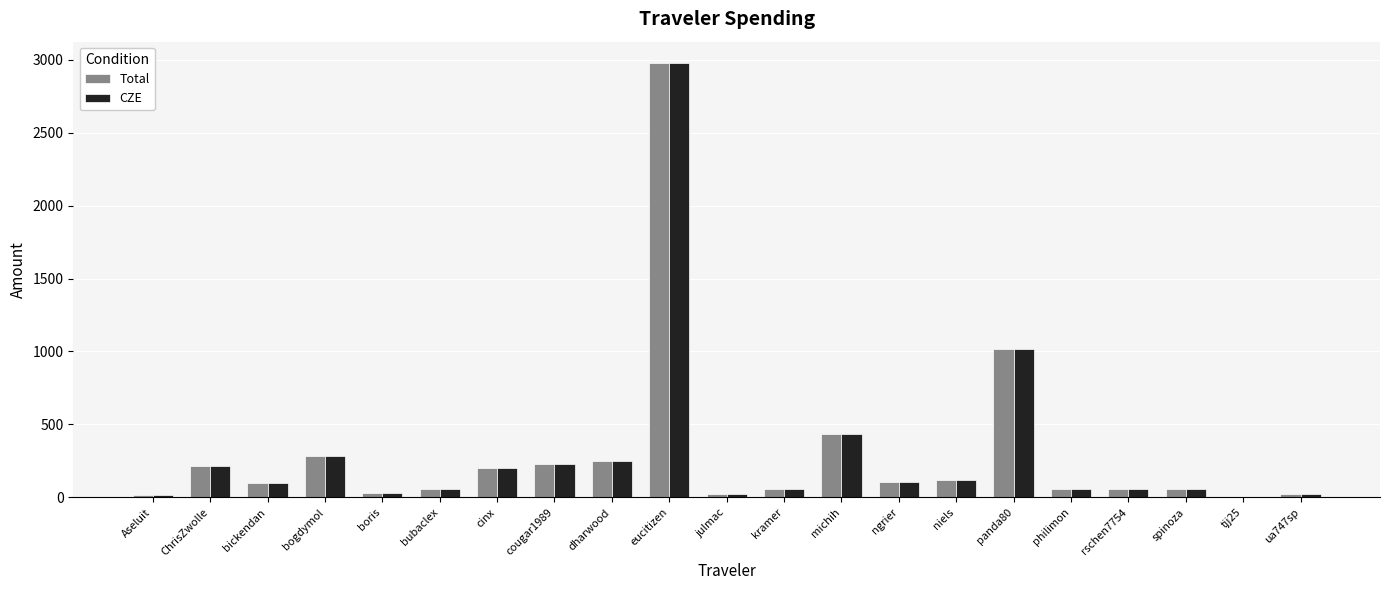

What is the difference between the CZE values at cougar1989 and spinoza?

170.8